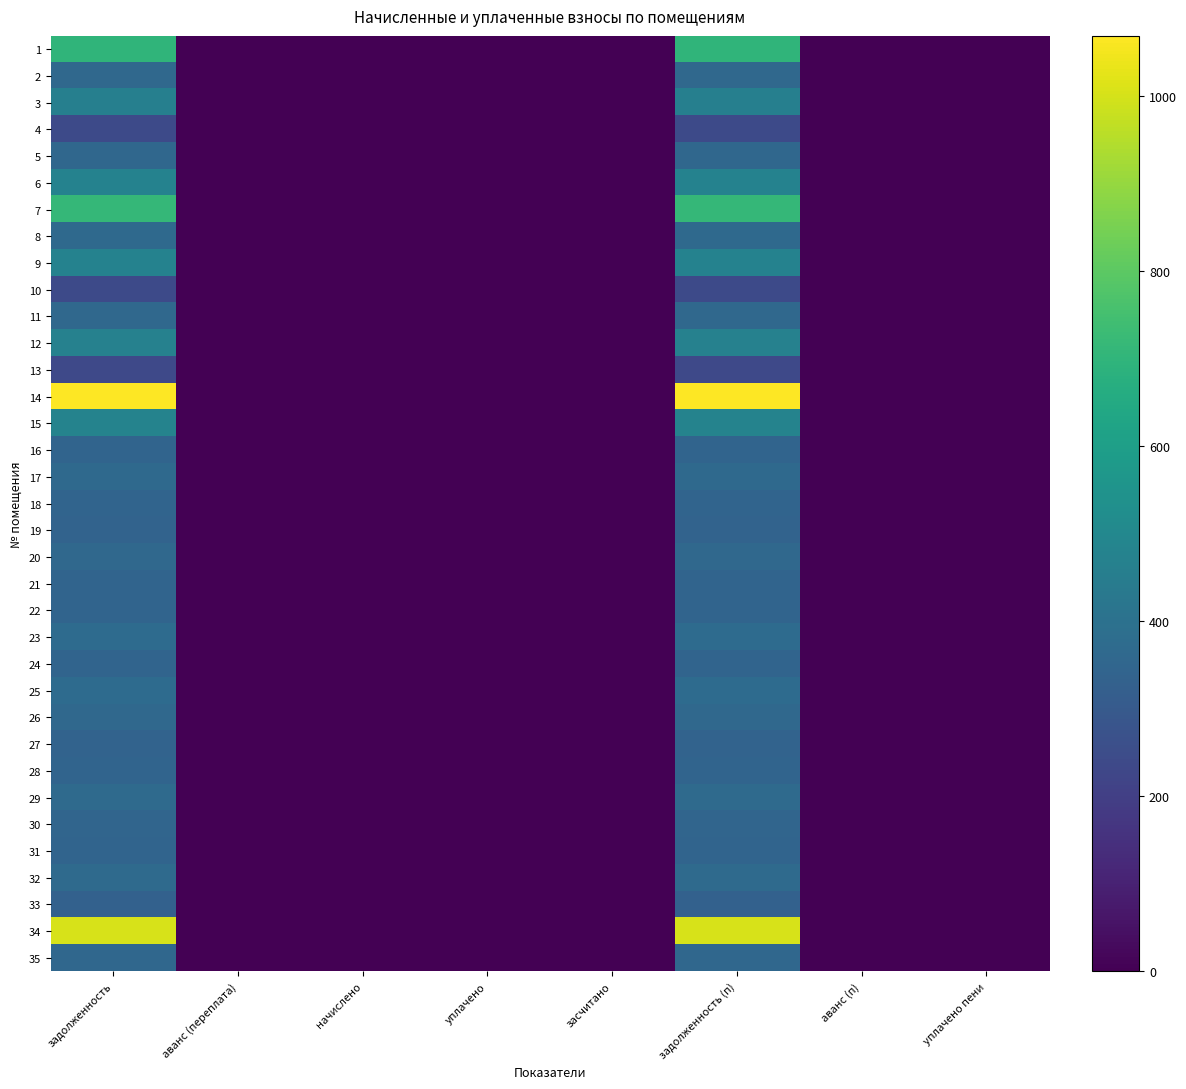

Reading left to right, transcribe all the data shown in this chart.

1: задолженность=697.7	аванс (переплата)=0.0	начислено=0.0	уплачено=0.0	засчитано=0.0	задолженность (п)=697.7	аванс (п)=0.0	уплачено пени=0.0
2: задолженность=361.6	аванс (переплата)=0.0	начислено=0.0	уплачено=0.0	засчитано=0.0	задолженность (п)=361.6	аванс (п)=0.0	уплачено пени=0.0
3: задолженность=460.9	аванс (переплата)=0.0	начислено=0.0	уплачено=0.0	засчитано=0.0	задолженность (п)=460.9	аванс (п)=0.0	уплачено пени=0.0
4: задолженность=240.8	аванс (переплата)=0.0	начислено=0.0	уплачено=0.0	засчитано=0.0	задолженность (п)=240.8	аванс (п)=0.0	уплачено пени=0.0
5: задолженность=356.0	аванс (переплата)=0.0	начислено=0.0	уплачено=0.0	засчитано=0.0	задолженность (п)=356.0	аванс (п)=0.0	уплачено пени=0.0
6: задолженность=475.4	аванс (переплата)=0.0	начислено=0.0	уплачено=0.0	засчитано=0.0	задолженность (п)=475.4	аванс (п)=0.0	уплачено пени=0.0
7: задолженность=714.0	аванс (переплата)=0.0	начислено=0.0	уплачено=0.0	засчитано=0.0	задолженность (п)=714.0	аванс (п)=0.0	уплачено пени=0.0
8: задолженность=365.7	аванс (переплата)=0.0	начислено=0.0	уплачено=0.0	засчитано=0.0	задолженность (п)=365.7	аванс (п)=0.0	уплачено пени=0.0
9: задолженность=472.6	аванс (переплата)=0.0	начислено=0.0	уплачено=0.0	засчитано=0.0	задолженность (п)=472.6	аванс (п)=0.0	уплачено пени=0.0
10: задолженность=238.7	аванс (переплата)=0.0	начислено=0.0	уплачено=0.0	засчитано=0.0	задолженность (п)=238.7	аванс (п)=0.0	уплачено пени=0.0
11: задолженность=362.2	аванс (переплата)=0.0	начислено=0.0	уплачено=0.0	засчитано=0.0	задолженность (п)=362.2	аванс (п)=0.0	уплачено пени=0.0
12: задолженность=469.2	аванс (переплата)=0.0	начислено=0.0	уплачено=0.0	засчитано=0.0	задолженность (п)=469.2	аванс (п)=0.0	уплачено пени=0.0
13: задолженность=236.6	аванс (переплата)=0.0	начислено=0.0	уплачено=0.0	засчитано=0.0	задолженность (п)=236.6	аванс (п)=0.0	уплачено пени=0.0
14: задолженность=1069.0	аванс (переплата)=0.0	начислено=0.0	уплачено=0.0	засчитано=0.0	задолженность (п)=1069.0	аванс (п)=0.0	уплачено пени=0.0
15: задолженность=476.8	аванс (переплата)=0.0	начислено=0.0	уплачено=0.0	засчитано=0.0	задолженность (п)=476.8	аванс (п)=0.0	уплачено пени=0.0
16: задолженность=345.0	аванс (переплата)=0.0	начислено=0.0	уплачено=0.0	засчитано=0.0	задолженность (п)=345.0	аванс (п)=0.0	уплачено пени=0.0
17: задолженность=364.9	аванс (переплата)=0.0	начислено=0.0	уплачено=0.0	засчитано=0.0	задолженность (п)=364.9	аванс (п)=0.0	уплачено пени=0.0
18: задолженность=344.3	аванс (переплата)=0.0	начислено=0.0	уплачено=0.0	засчитано=0.0	задолженность (п)=344.3	аванс (п)=0.0	уплачено пени=0.0
19: задолженность=340.9	аванс (переплата)=0.0	начислено=0.0	уплачено=0.0	засчитано=0.0	задолженность (п)=340.9	аванс (п)=0.0	уплачено пени=0.0
20: задолженность=360.2	аванс (переплата)=0.0	начислено=0.0	уплачено=0.0	засчитано=0.0	задолженность (п)=360.2	аванс (п)=0.0	уплачено пени=0.0
21: задолженность=344.3	аванс (переплата)=0.0	начислено=0.0	уплачено=0.0	засчитано=0.0	задолженность (п)=344.3	аванс (п)=0.0	уплачено пени=0.0
22: задолженность=343.6	аванс (переплата)=0.0	начислено=0.0	уплачено=0.0	засчитано=0.0	задолженность (п)=343.6	аванс (п)=0.0	уплачено пени=0.0
23: задолженность=372.6	аванс (переплата)=0.0	начислено=0.0	уплачено=0.0	засчитано=0.0	задолженность (п)=372.6	аванс (п)=0.0	уплачено пени=0.0
24: задолженность=344.3	аванс (переплата)=0.0	начислено=0.0	уплачено=0.0	засчитано=0.0	задолженность (п)=344.3	аванс (п)=0.0	уплачено пени=0.0
25: задолженность=372.6	аванс (переплата)=0.0	начислено=0.0	уплачено=0.0	засчитано=0.0	задолженность (п)=372.6	аванс (п)=0.0	уплачено пени=0.0
26: задолженность=362.9	аванс (переплата)=0.0	начислено=0.0	уплачено=0.0	засчитано=0.0	задолженность (п)=362.9	аванс (п)=0.0	уплачено пени=0.0
27: задолженность=341.6	аванс (переплата)=0.0	начислено=0.0	уплачено=0.0	засчитано=0.0	задолженность (п)=341.6	аванс (п)=0.0	уплачено пени=0.0
28: задолженность=344.2	аванс (переплата)=0.0	начислено=0.0	уплачено=0.0	засчитано=0.0	задолженность (п)=344.2	аванс (п)=0.0	уплачено пени=0.0
29: задолженность=370.5	аванс (переплата)=0.0	начислено=0.0	уплачено=0.0	засчитано=0.0	задолженность (п)=370.5	аванс (п)=0.0	уплачено пени=0.0
30: задолженность=347.1	аванс (переплата)=0.0	начислено=0.0	уплачено=0.0	засчитано=0.0	задолженность (п)=347.1	аванс (п)=0.0	уплачено пени=0.0
31: задолженность=343.6	аванс (переплата)=0.0	начислено=0.0	уплачено=0.0	засчитано=0.0	задолженность (п)=343.6	аванс (п)=0.0	уплачено пени=0.0
32: задолженность=367.8	аванс (переплата)=0.0	начислено=0.0	уплачено=0.0	засчитано=0.0	задолженность (п)=367.8	аванс (п)=0.0	уплачено пени=0.0
33: задолженность=331.2	аванс (переплата)=0.0	начислено=0.0	уплачено=0.0	засчитано=0.0	задолженность (п)=331.2	аванс (п)=0.0	уплачено пени=0.0
34: задолженность=1003.7	аванс (переплата)=0.0	начислено=0.0	уплачено=0.0	засчитано=0.0	задолженность (п)=1003.7	аванс (п)=0.0	уплачено пени=0.0
35: задолженность=358.1	аванс (переплата)=0.0	начислено=0.0	уплачено=0.0	засчитано=0.0	задолженность (п)=358.1	аванс (п)=0.0	уплачено пени=0.0